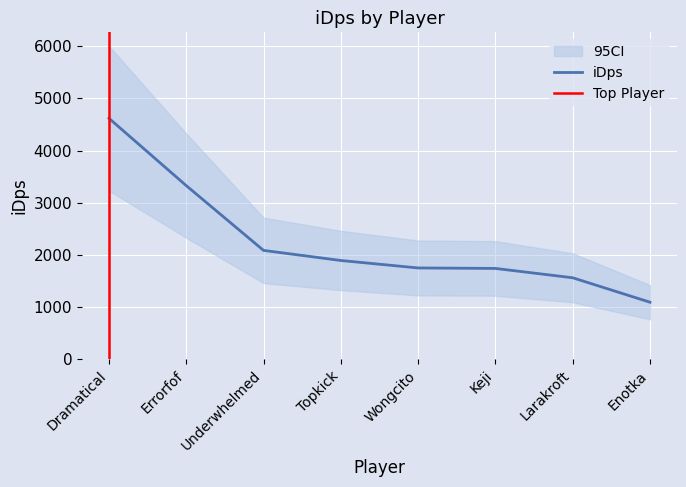

List the labels in order of value, smallest first.

Enotka, Larakroft, Keji, Wongcito, Topkick, Underwhelmed, Errorfof, Dramatical